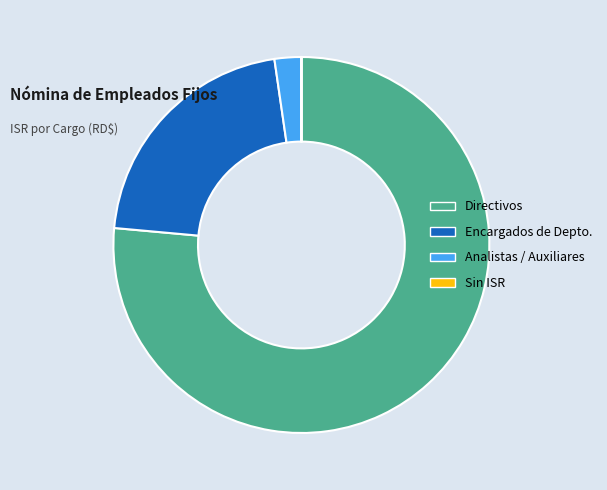

Is it true that Analistas / Auxiliares is 14% of the pie?

False